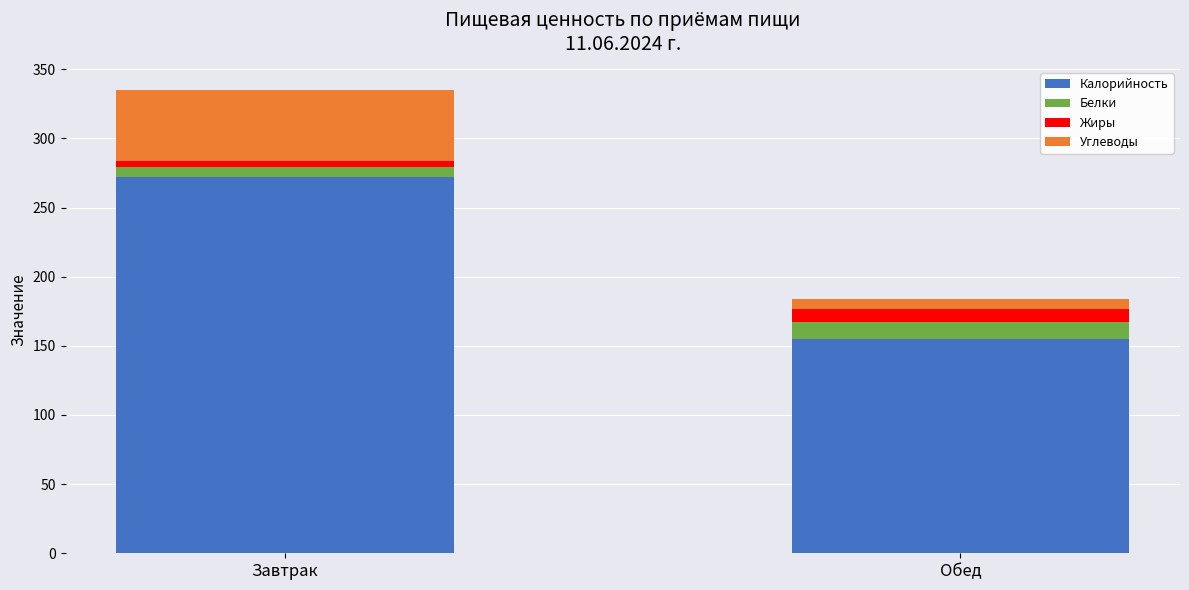

What is the lowest value of the Калорийность series?

155